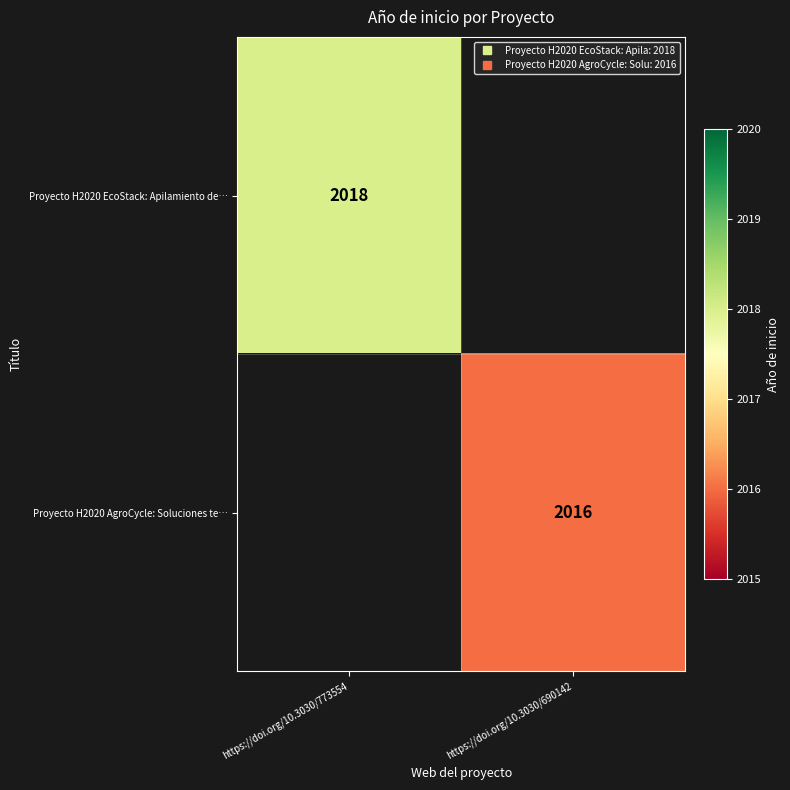

How many distinct data groups are displayed?

2